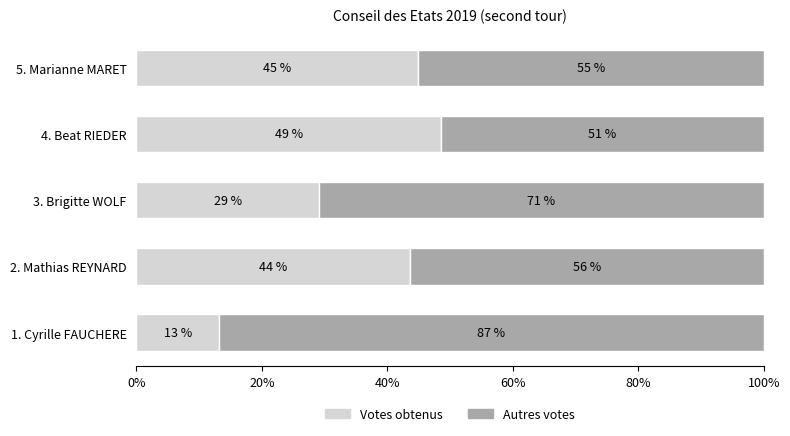

What is the sum of the Votes obtenus values at 3. Brigitte WOLF and 4. Beat RIEDER?

77.7